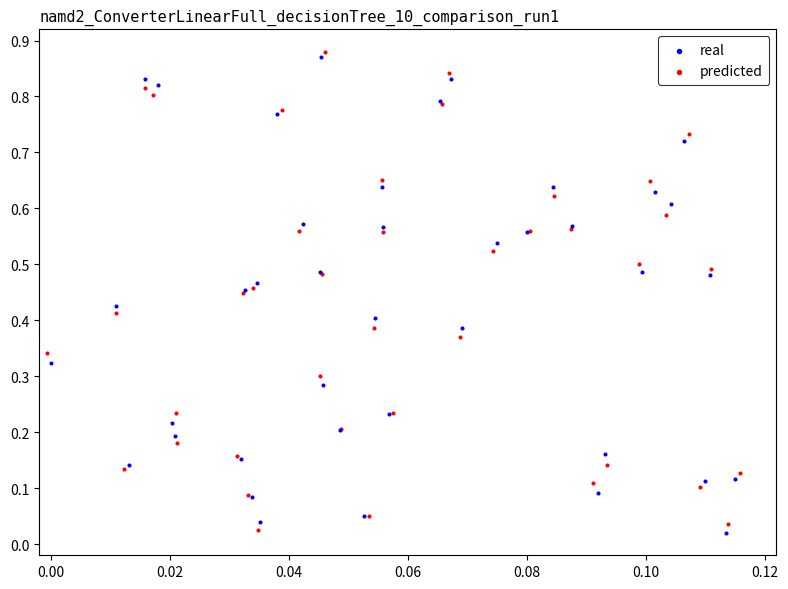

What are all the series names shown in the legend?

real, predicted